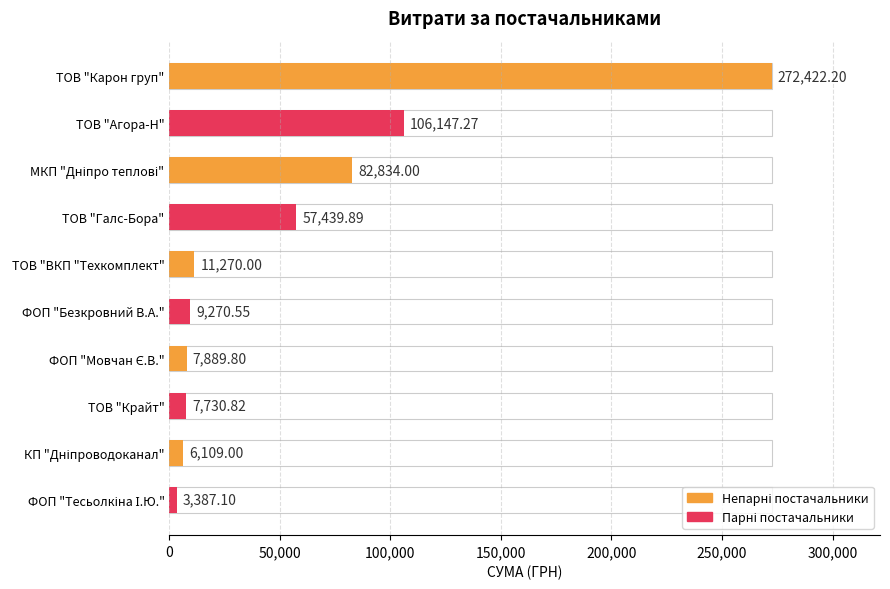

True or false: the data shows 6109.0 at КП "Дніпроводоканал".

True